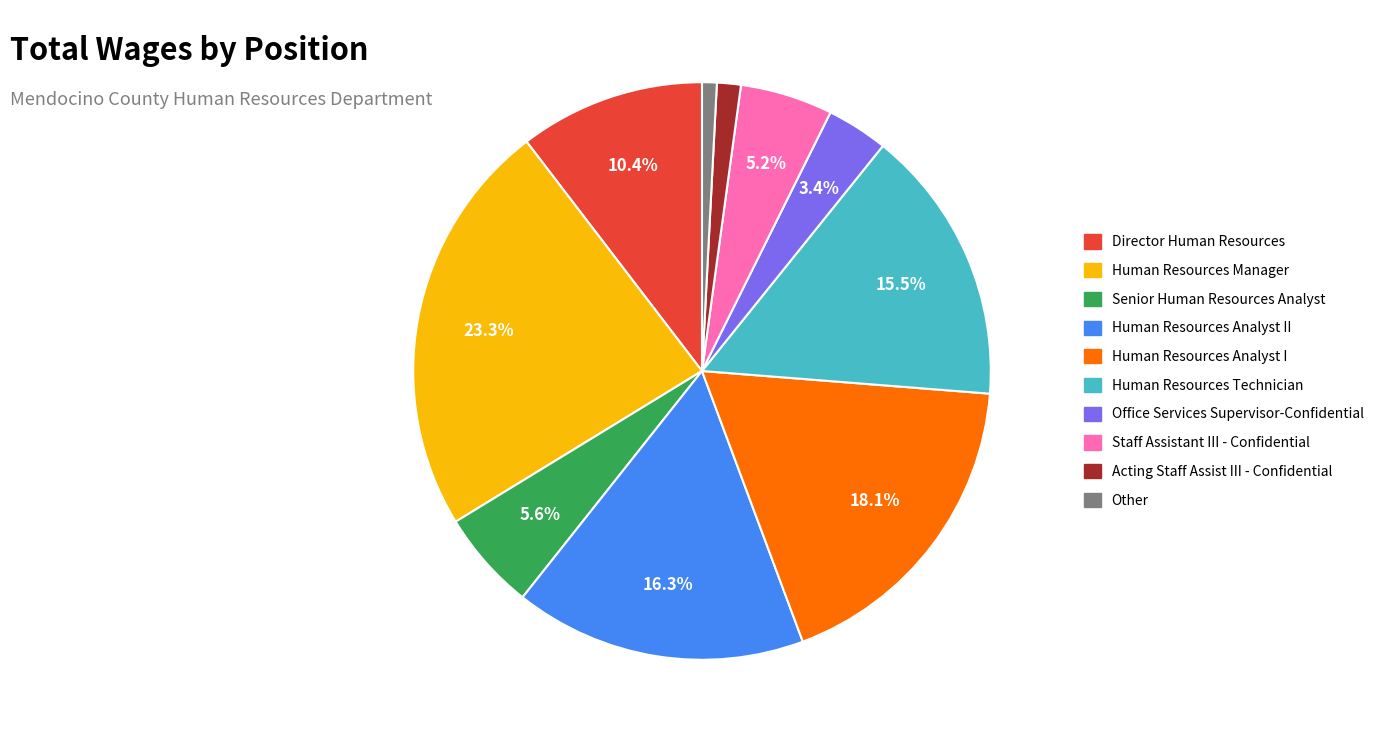

Does any single category account for the majority?

No